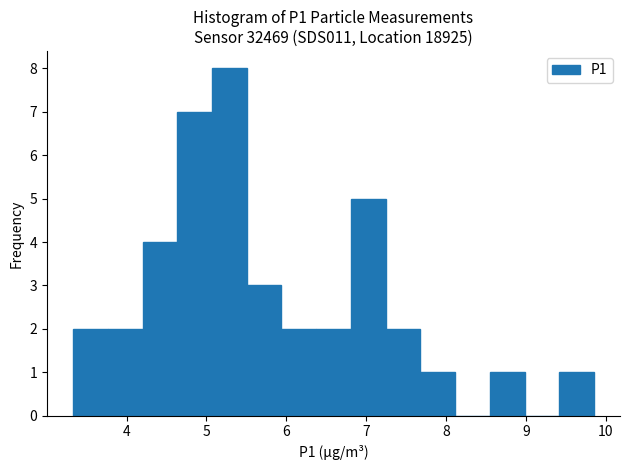

How tall is the bar that spans 3.3 to 3.8 on the x-axis? Neither the bar edges nor the heights are printed on the chart, so give them approximately, as read against the axes.

2